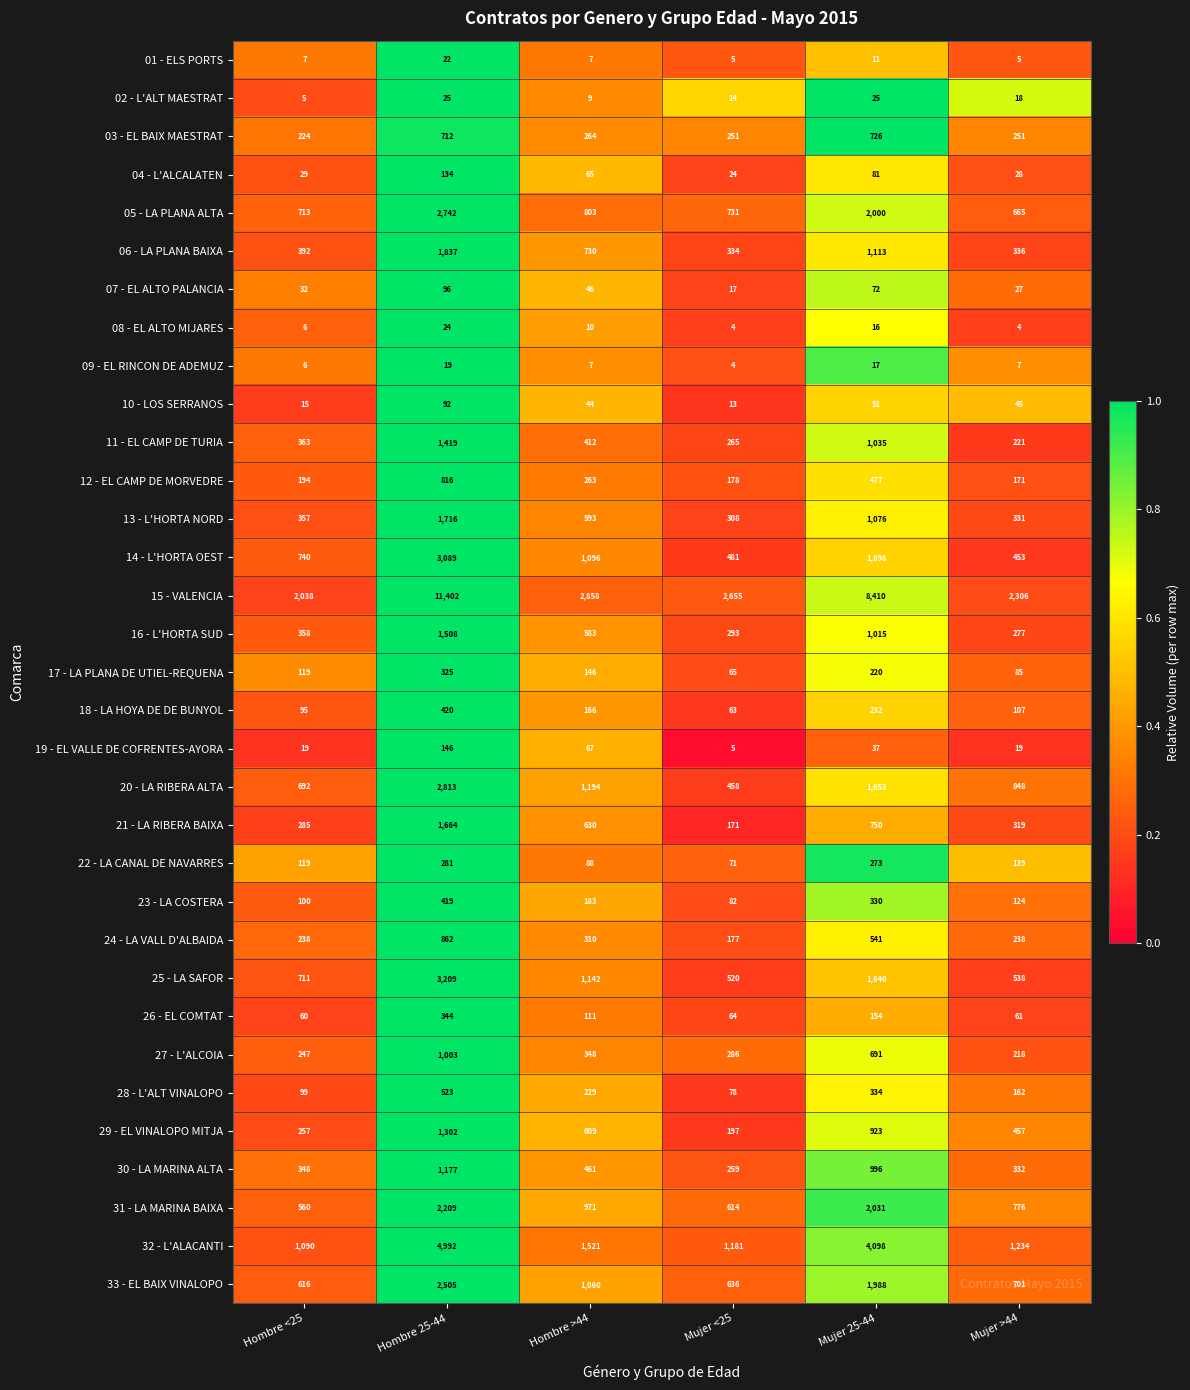

Which series has the widest spread of values?

15 - VALENCIA